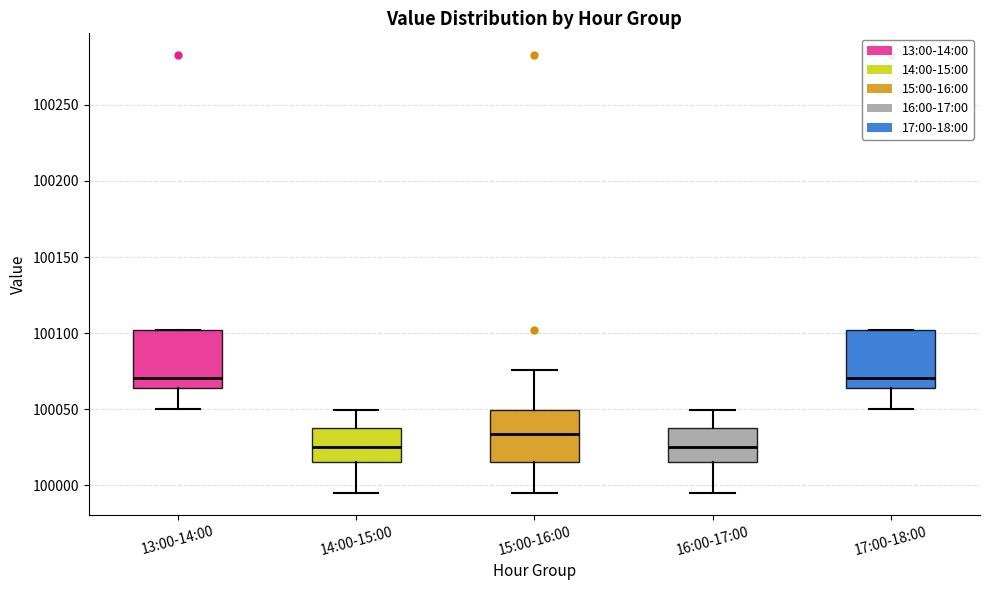

Where is the upper edge of the box for 16:00-17:00 on the y-axis? The values are not printed on the chart, so give them approximately, as read against the axis.

100035